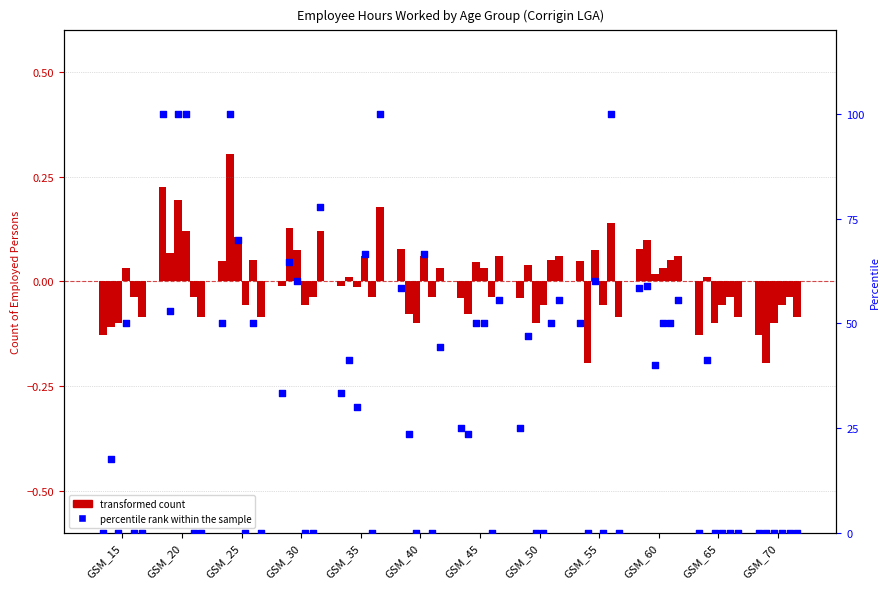

Which has a higher value, GSM_55 or GSM_65?

GSM_55